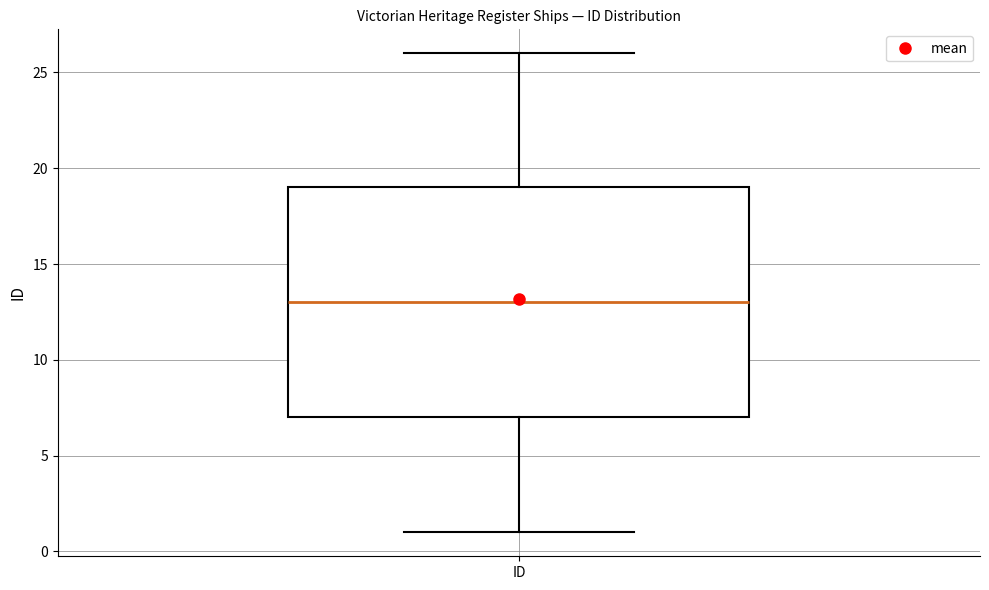

Read this box plot against the y-axis: the position of the median line, the range covered by the box, and the ends of both whiskers. The values are not printed on the chart, so give them approximately, as read against the axis.

median 13, box 7 to 19, whiskers 1 to 26